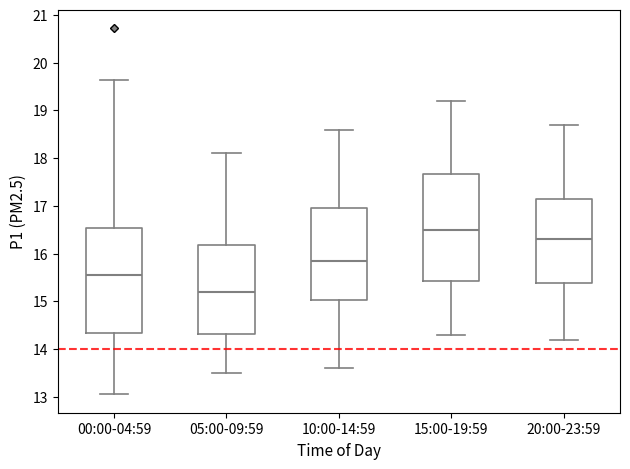

Which box has the lowest median line?

05:00-09:59